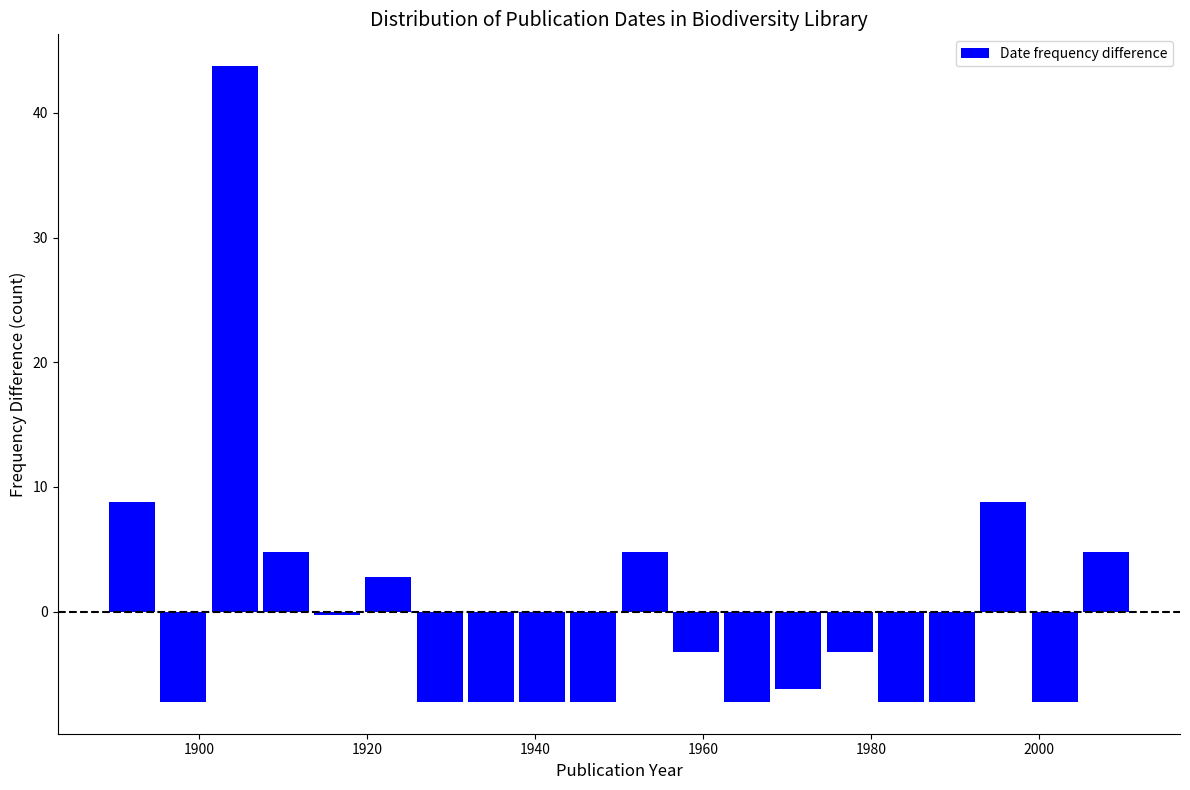

Around what value on the x-axis is the tallest bar? Give the approximate position of its centre, as read against the axis.

1904